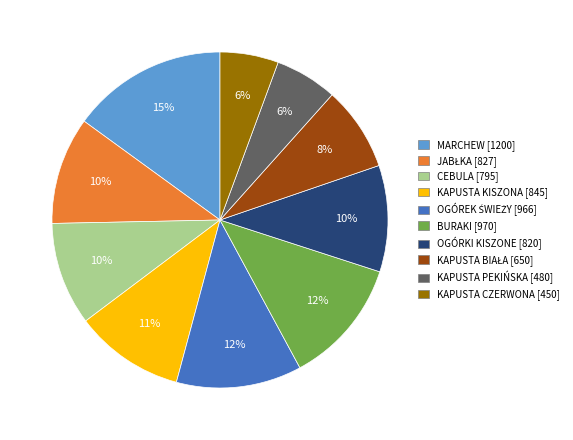

How many slices are in this pie chart?

10